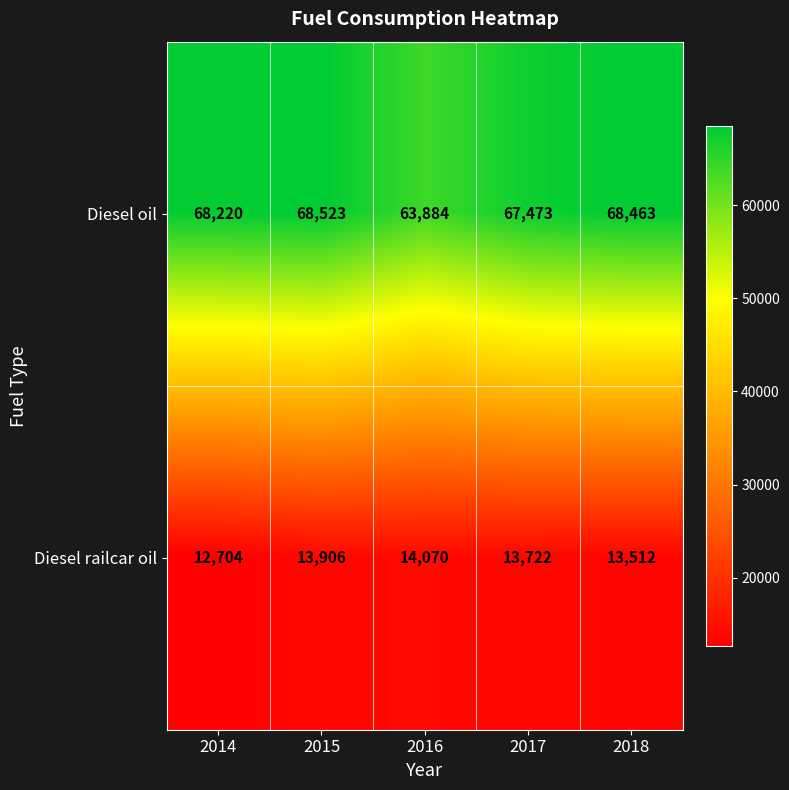

True or false: Diesel railcar oil has a value of 5845 at 2014.

False